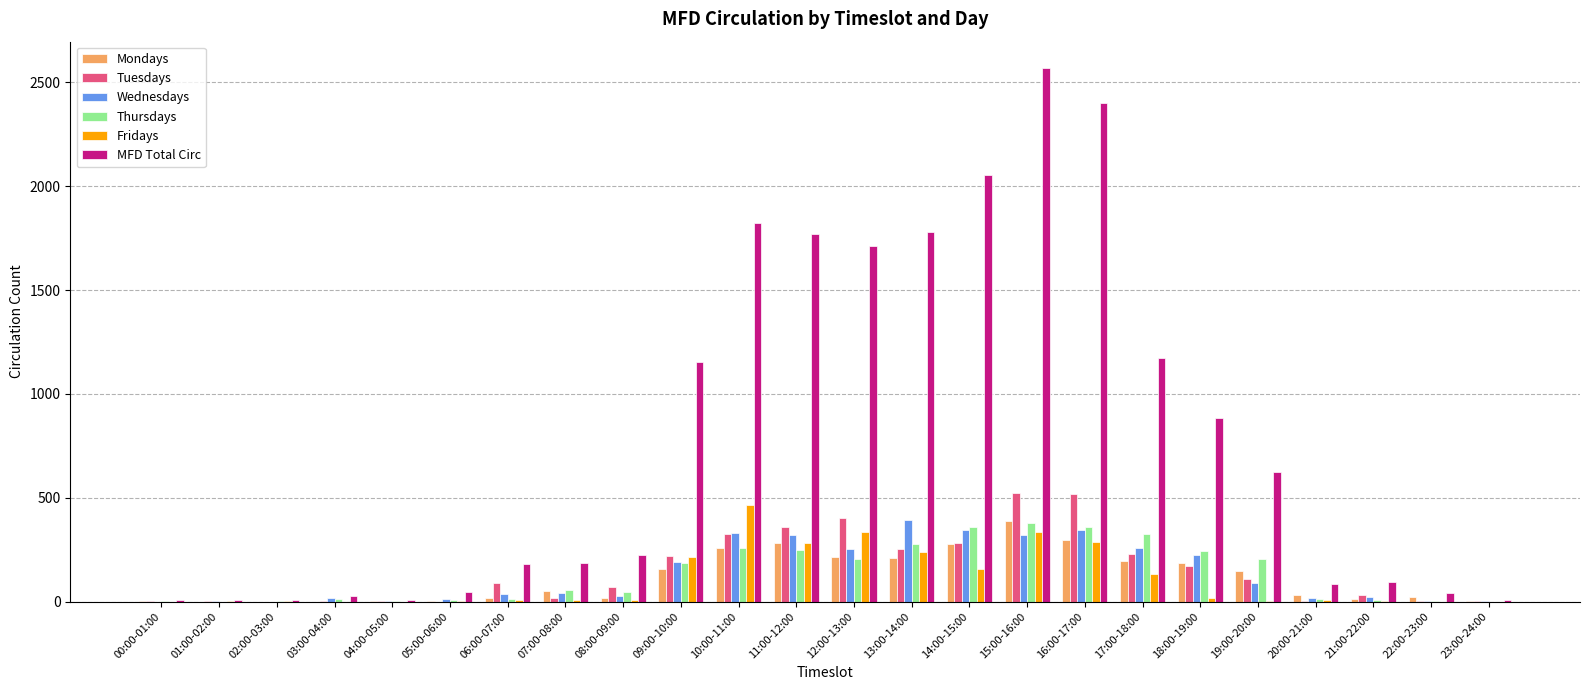

Which series has the largest total across all categories?

MFD Total Circ